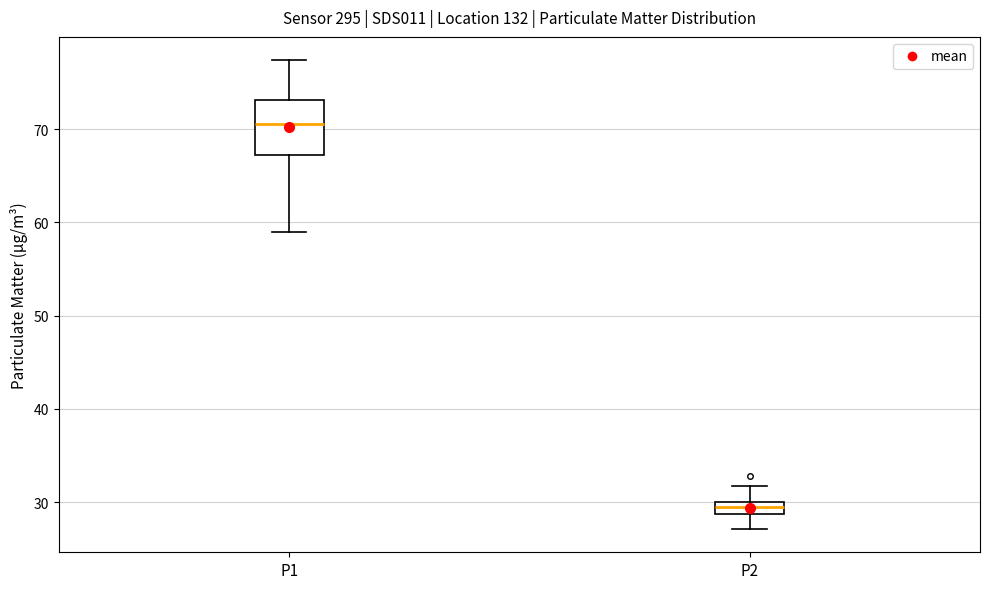

Where is the upper edge of the box for P1 on the y-axis? The values are not printed on the chart, so give them approximately, as read against the axis.

73